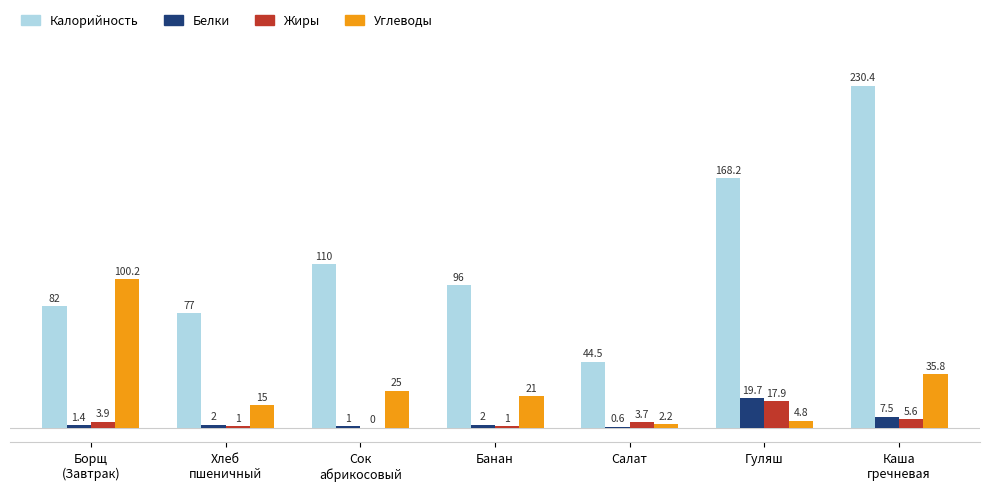

What is the highest value of the Углеводы series?

100.2